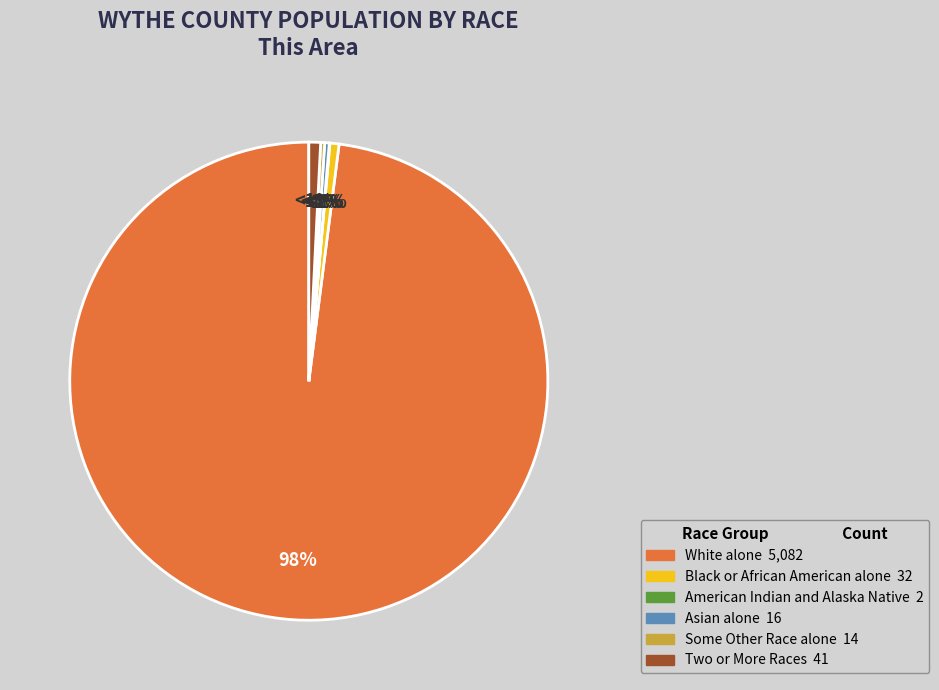

Which slice is the largest?

White alone